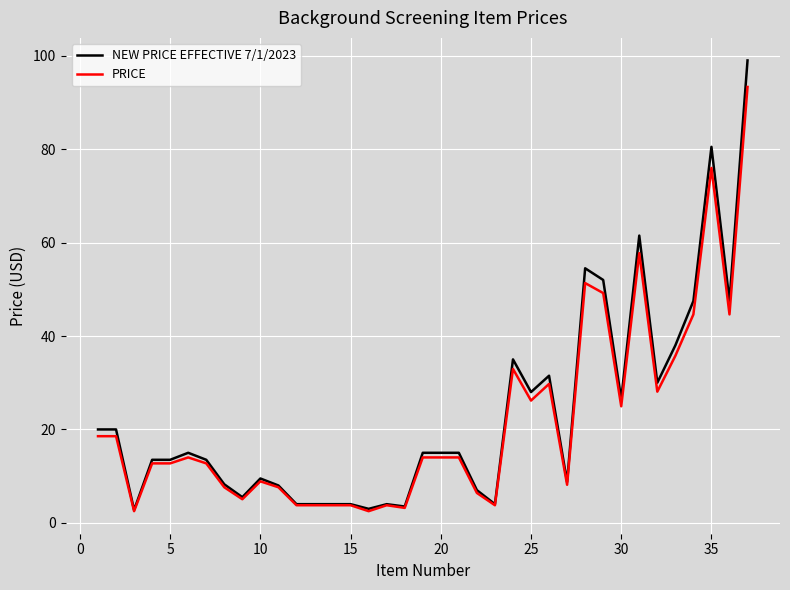

Rank the series by their maximum value, from lowest to highest.

PRICE, NEW PRICE EFFECTIVE 7/1/2023